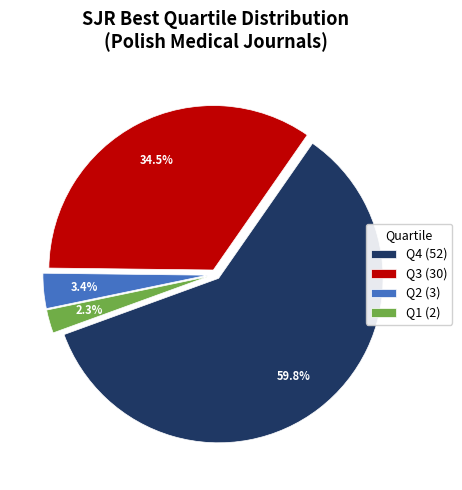

To the nearest percent, what is the average slice percentage?

25%